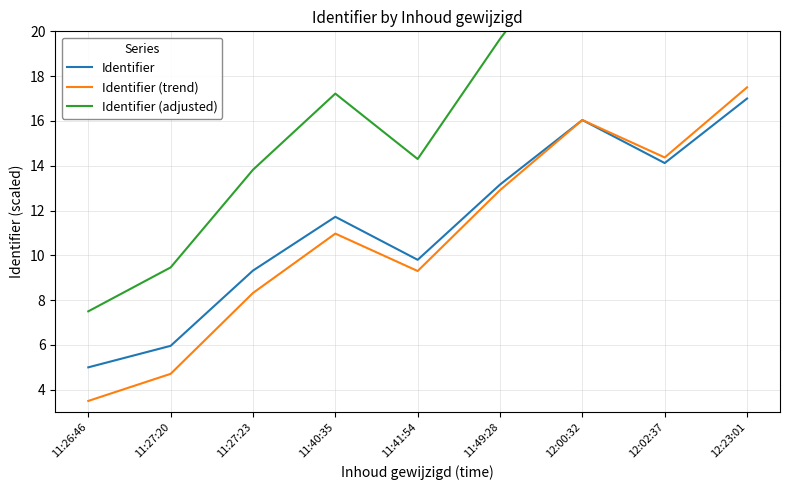

Does the chart display data point markers on the line(s)?

No